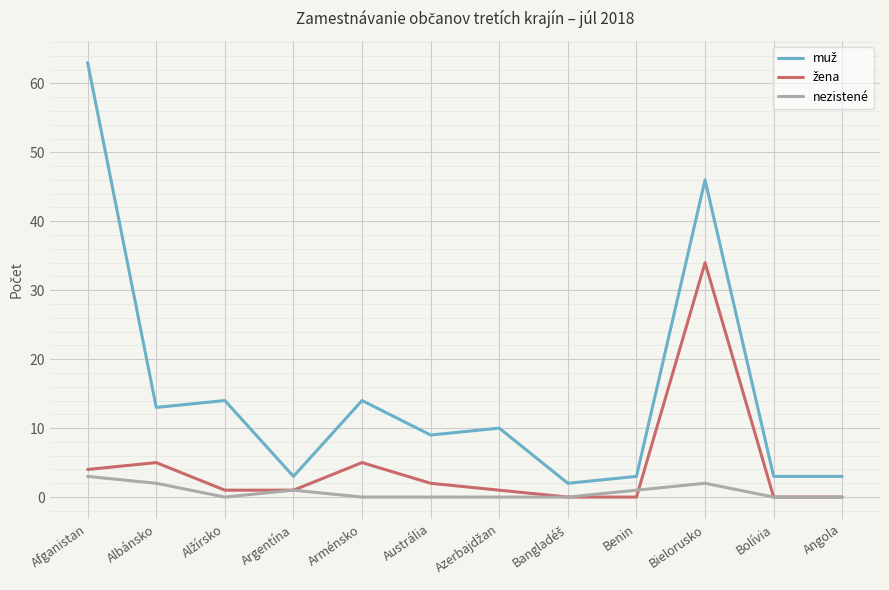

What position from the left is Arménsko?

5